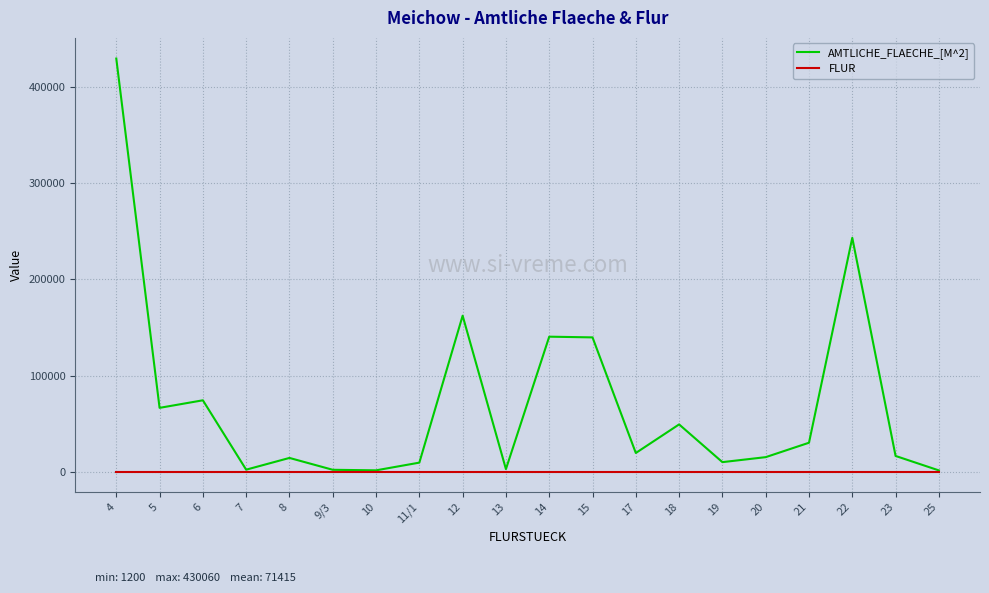

How many values in the AMTLICHE_FLAECHE_[M^2] series are below 19330?

10